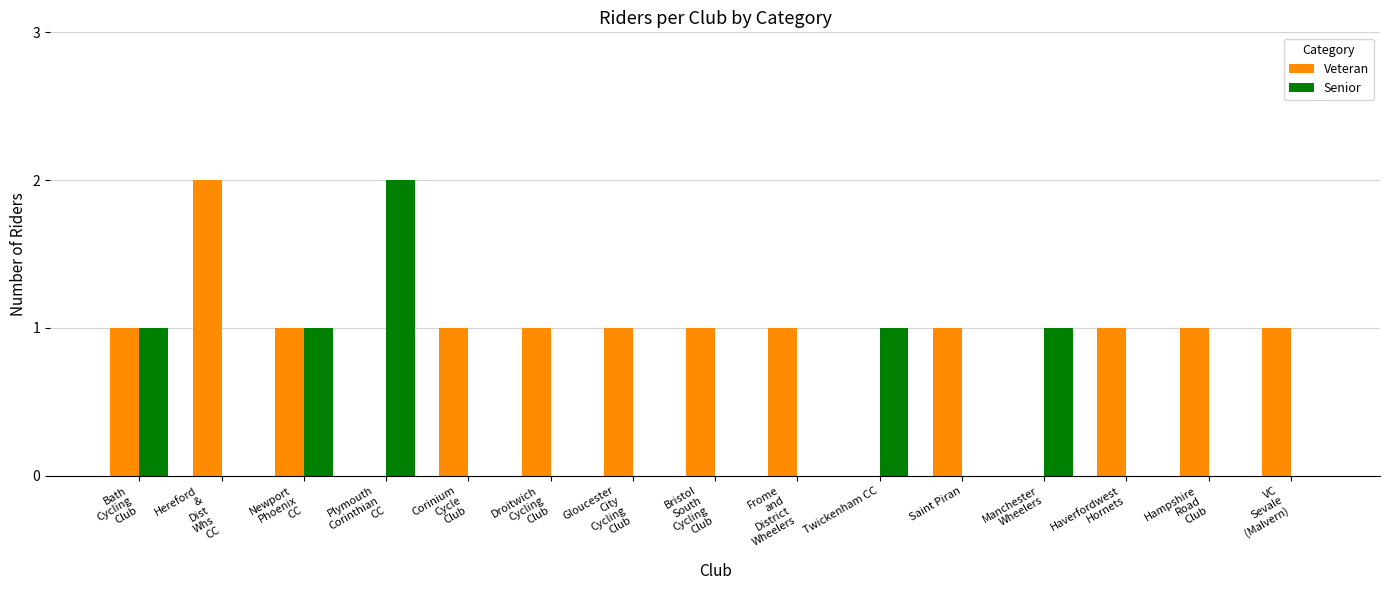

True or false: Veteran has a value of 0 at Twickenham CC.

True